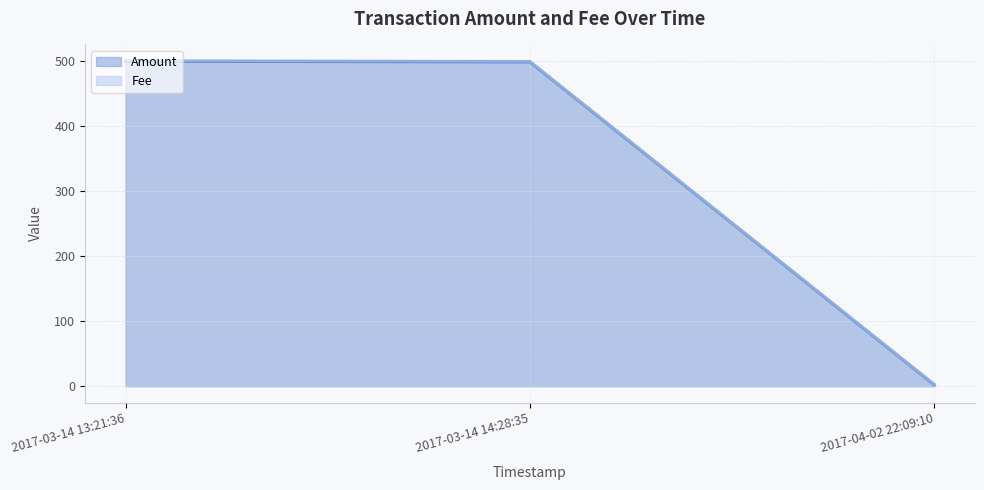

Is it true that Amount equals 499.0 at 2017-03-14 14:28:35?

True